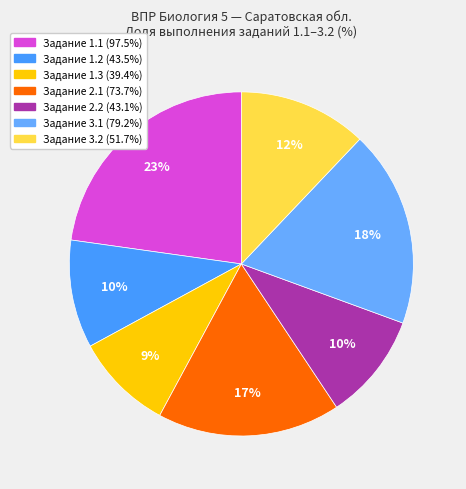

How many segments does this pie chart have?

7